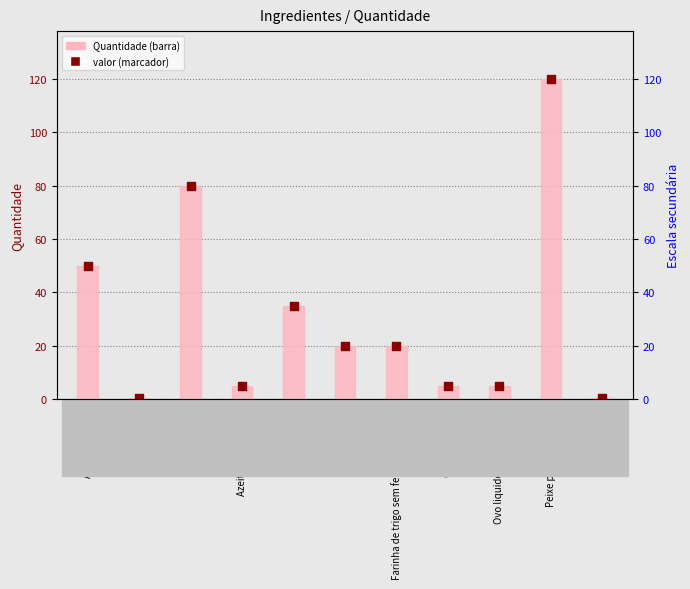

At how many categories does at least one series exceed 6?

6